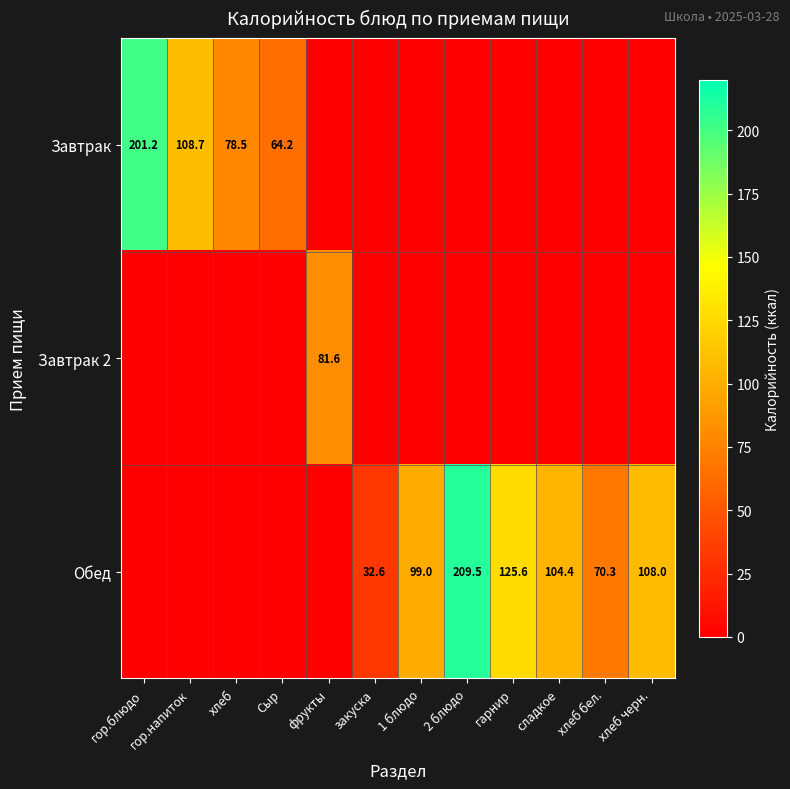

Is the value of Завтрак 2 at фрукты greater than the value of Обед at 2 блюдо?

No